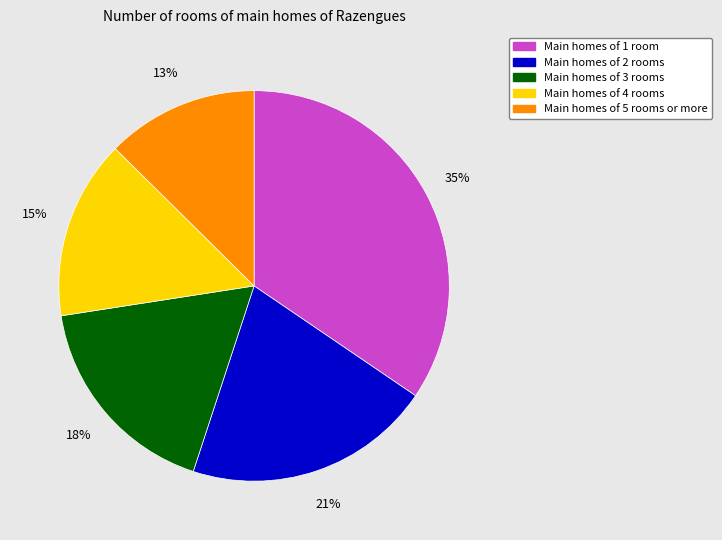

To the nearest percent, what is the average slice percentage?

20%